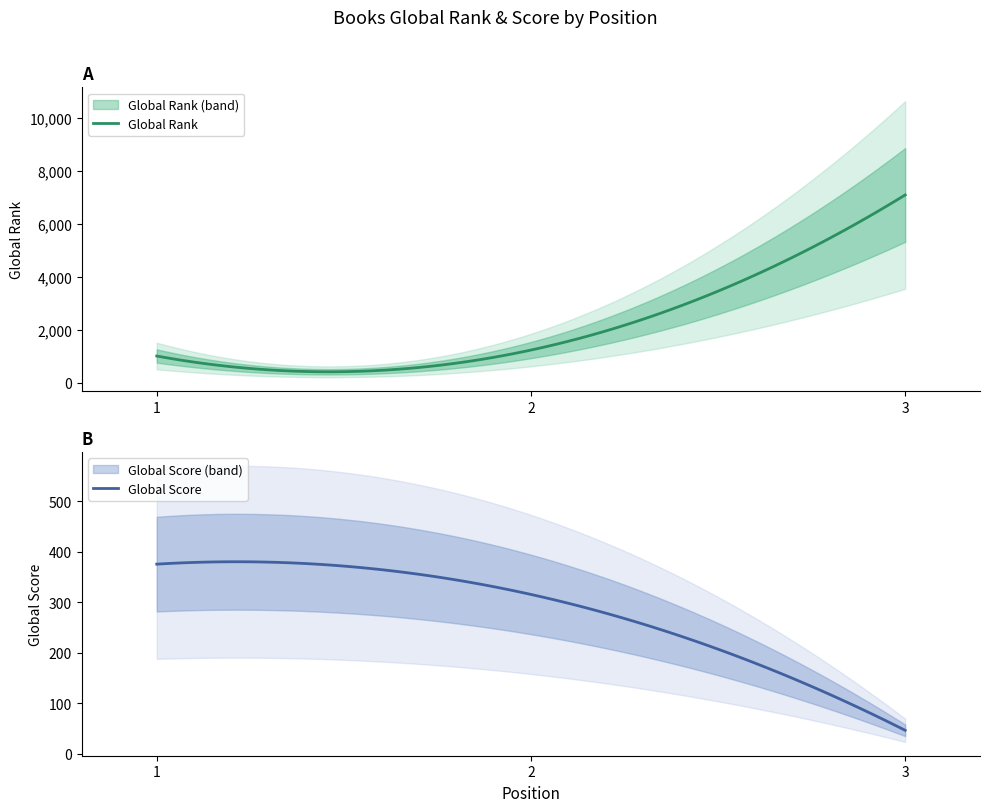

How many data points in Global Rank are less than 1229?

1